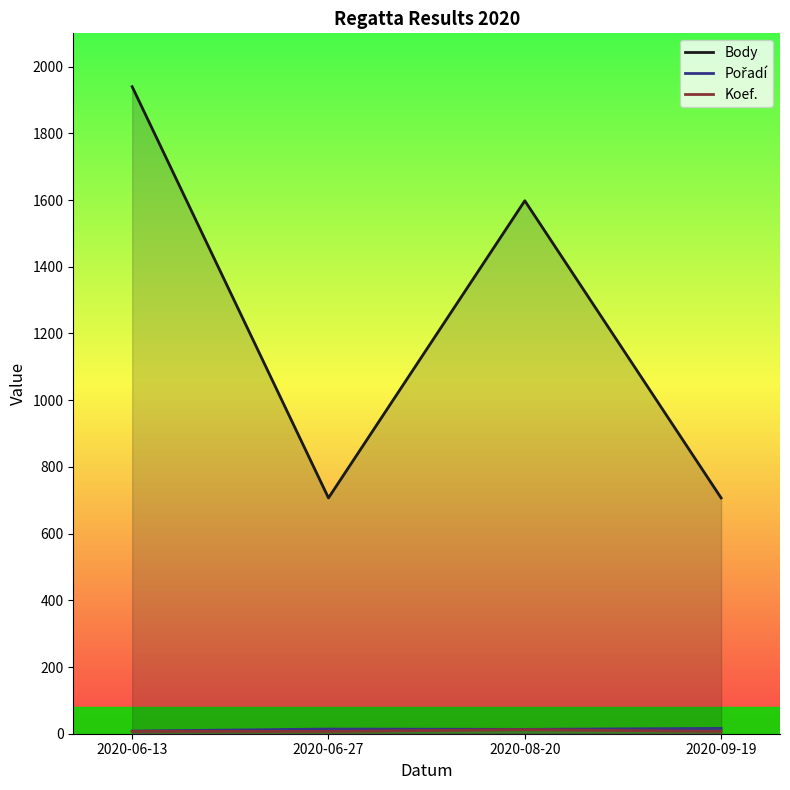

True or false: Koef. and Body cross at least once.

False